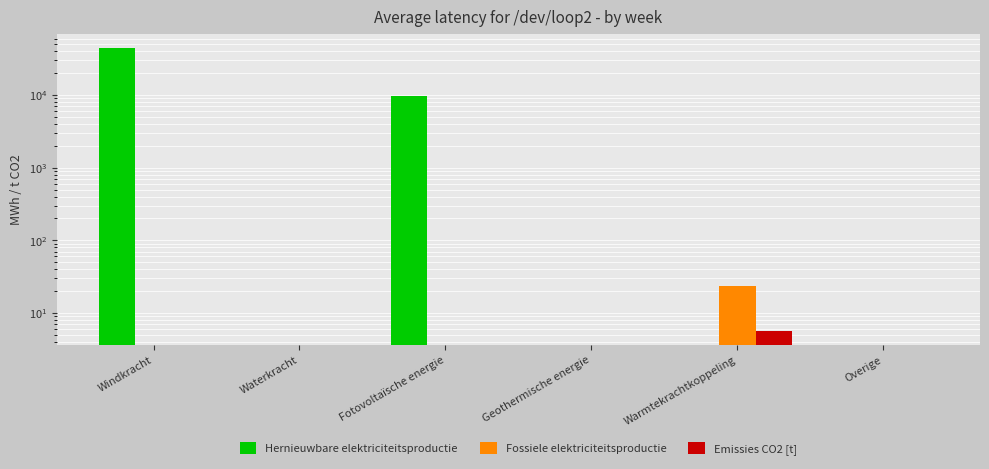

Where is Hernieuwbare elektriciteitsproductie nearest to the value 22287?

Fotovoltaïsche energie